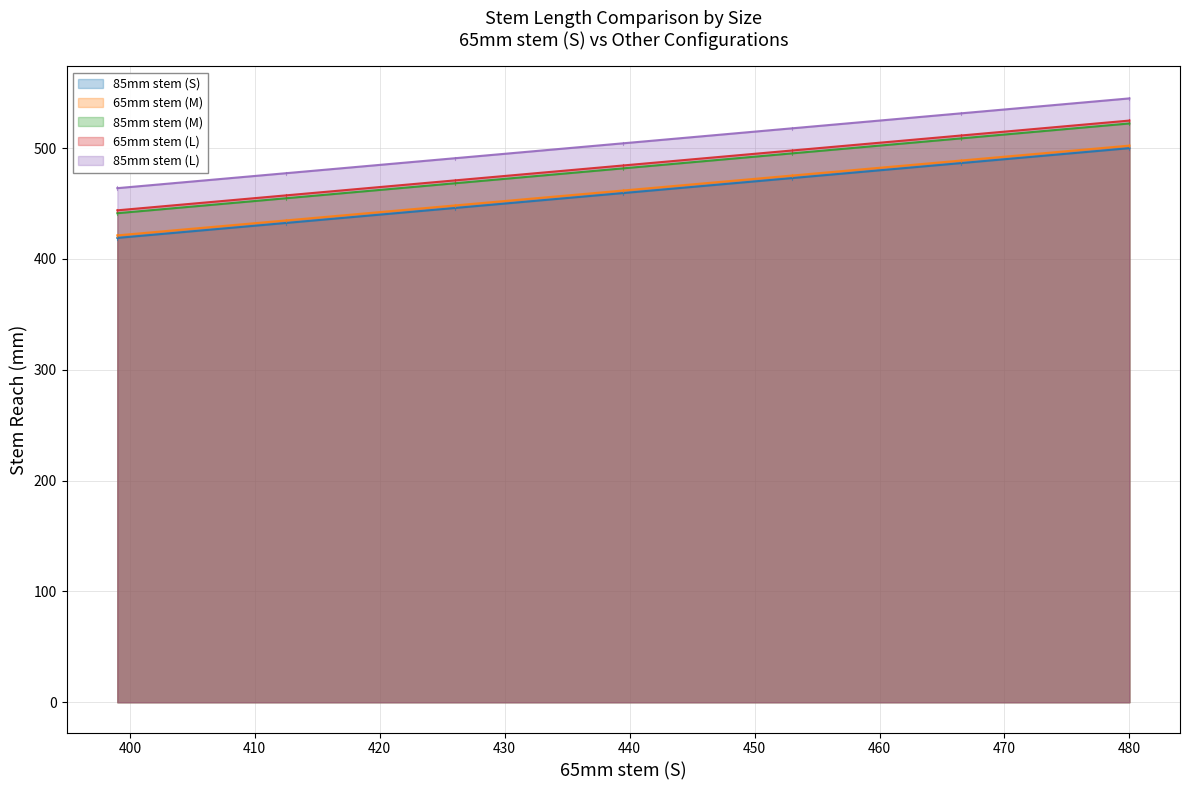

What is the minimum value shown in the chart?

419.0